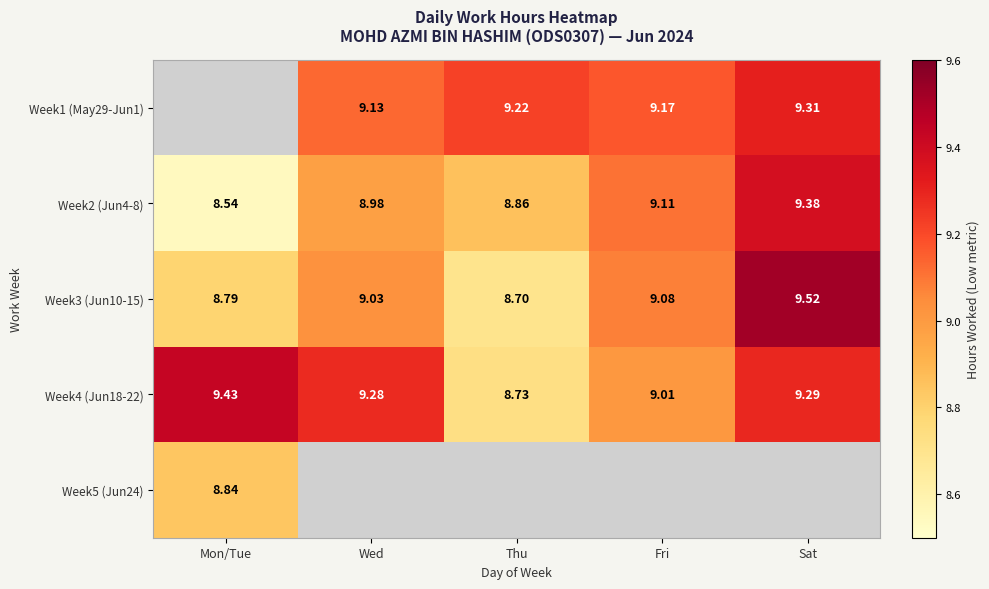

Where is Week3 (Jun10-15) nearest to the value 9?

Wed